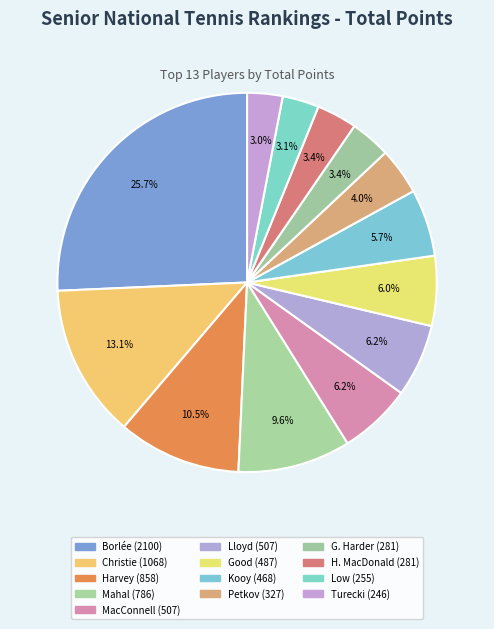

How many slices are in this pie chart?

13